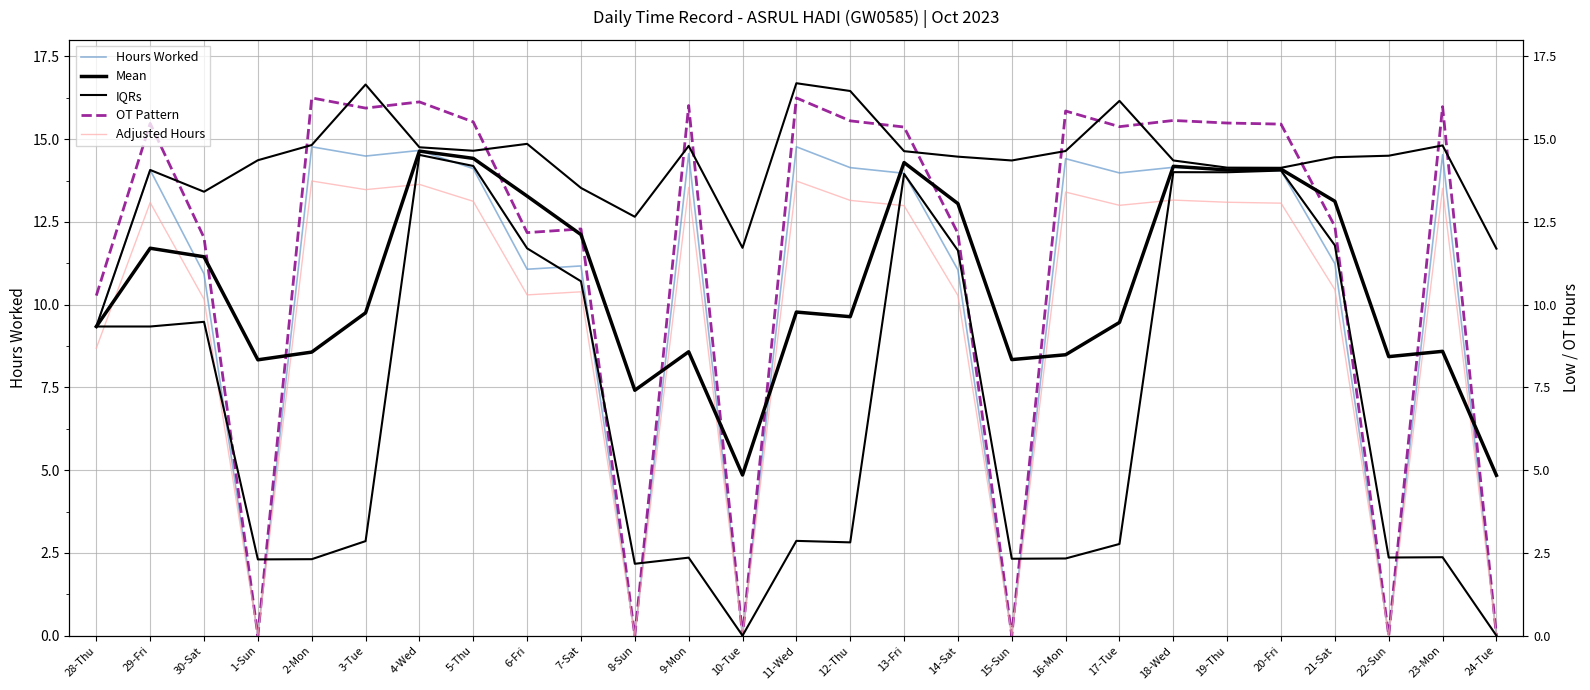

Which series has the largest range (max minus min)?

OT Pattern